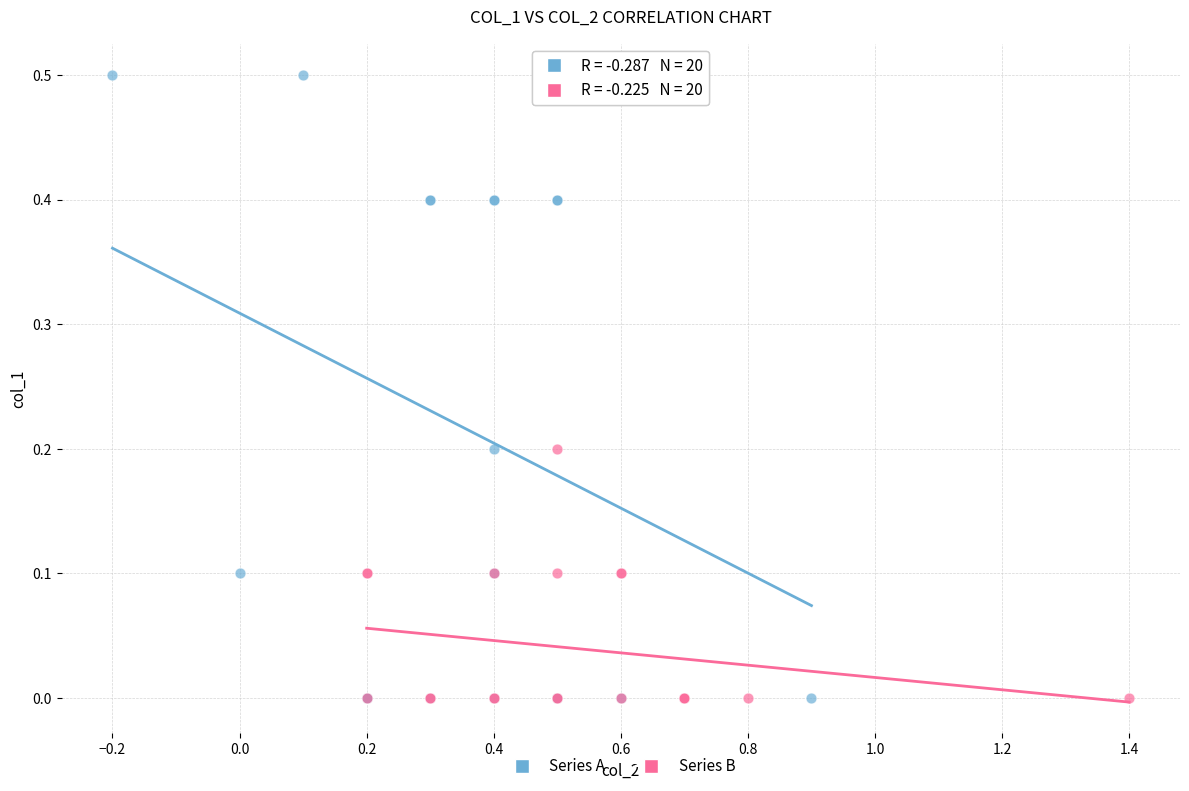

Which series reaches the maximum Y coordinate?

Series A